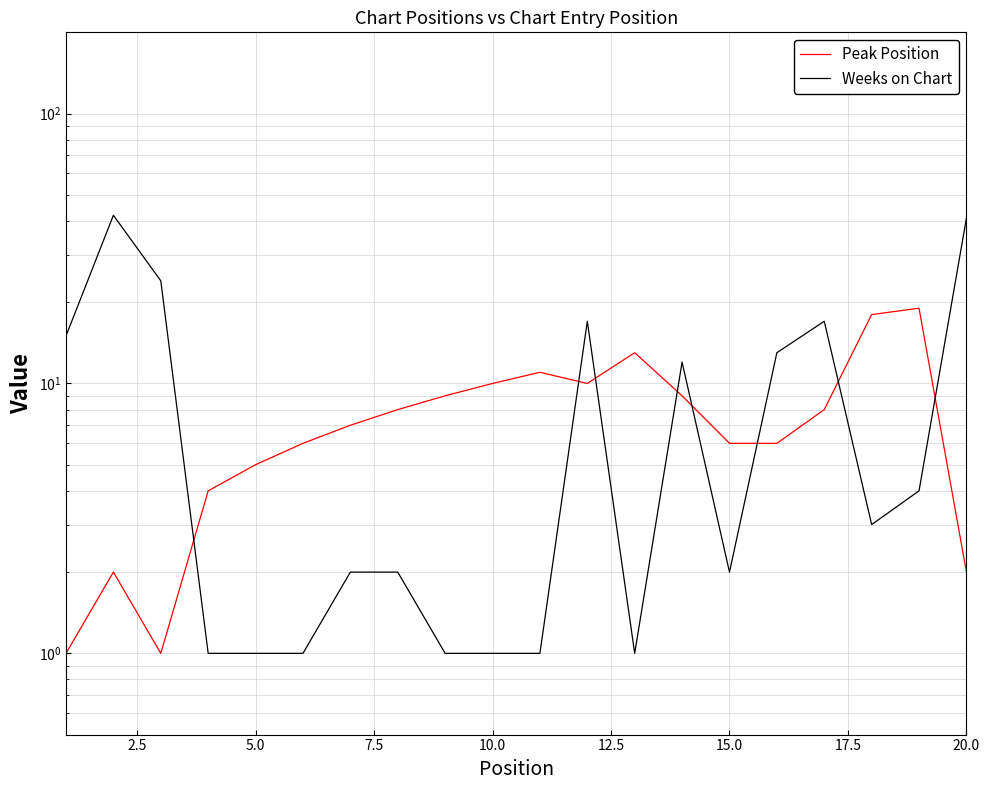

How many times do Peak Position and Weeks on Chart cross each other?

8